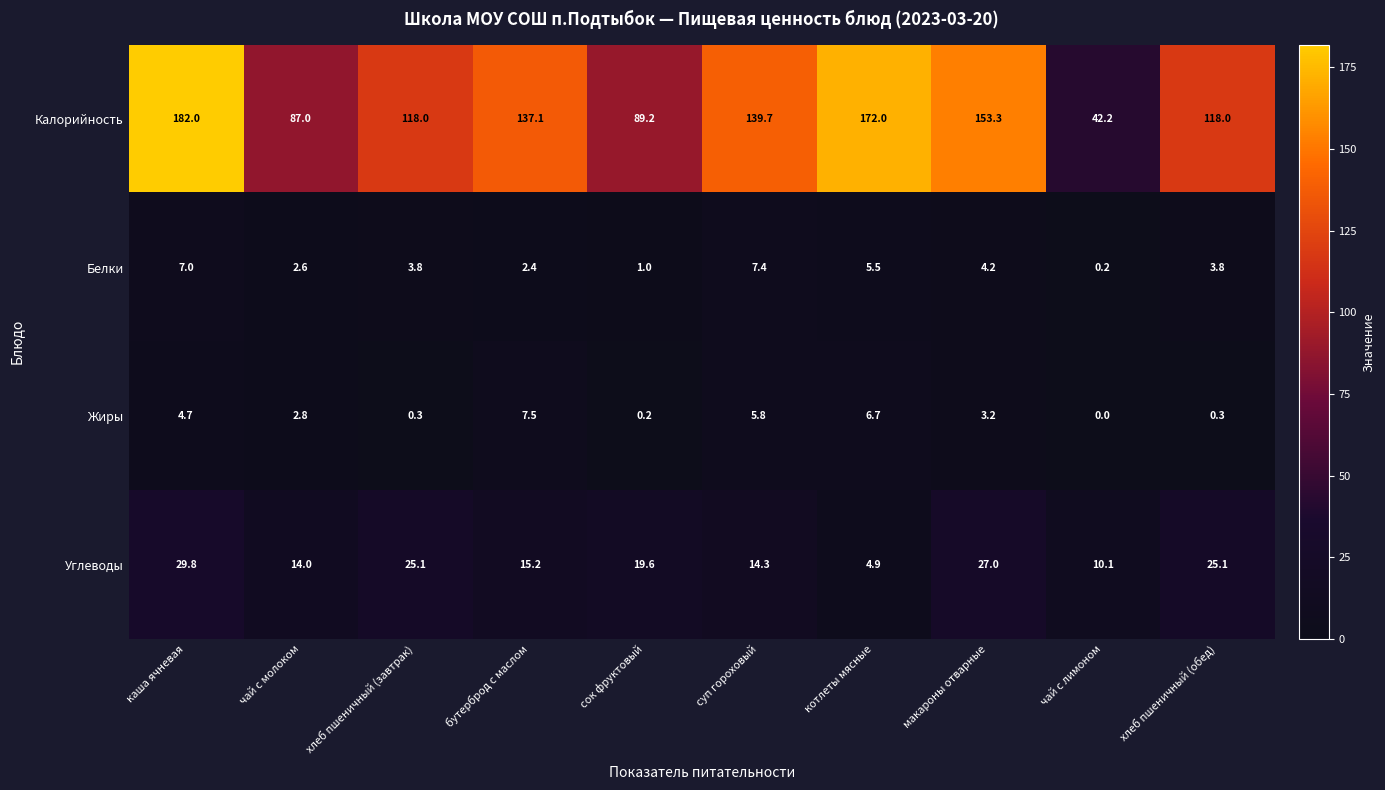

What value does the Калорийность series have at макароны отварные?

153.3